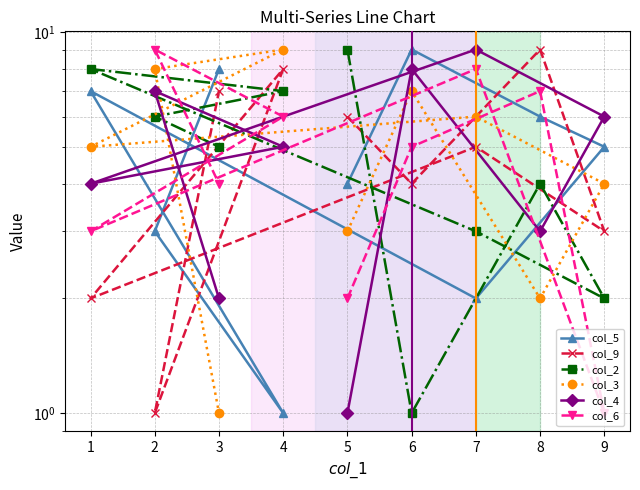

Which series has the largest total across all categories?

col_5